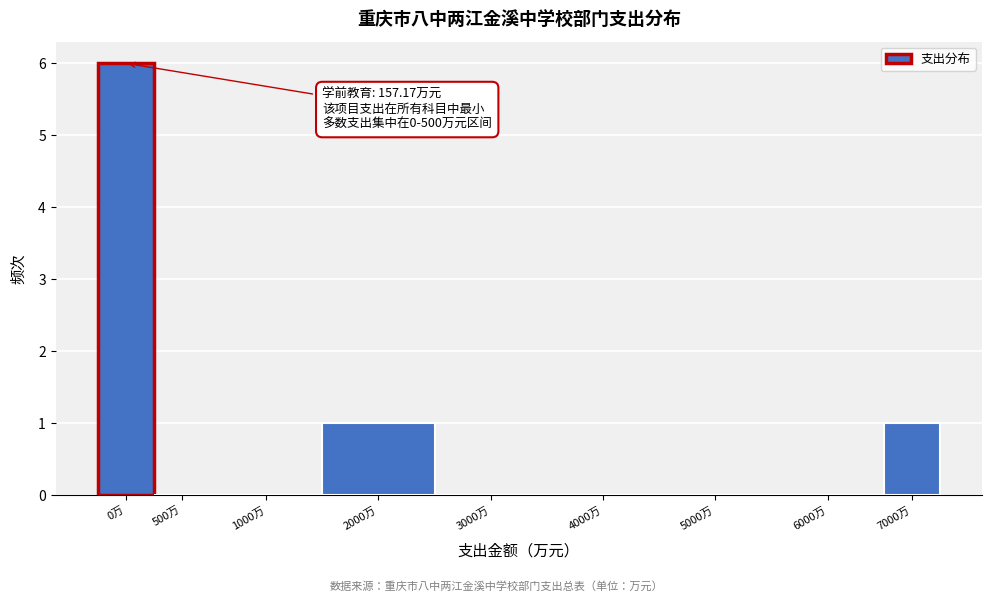

Reading left to right, transcribe all the data shown in this chart.

0万=6	500万=0	1000万=0	2000万=1	3000万=0	4000万=0	5000万=0	6000万=0	7000万=1